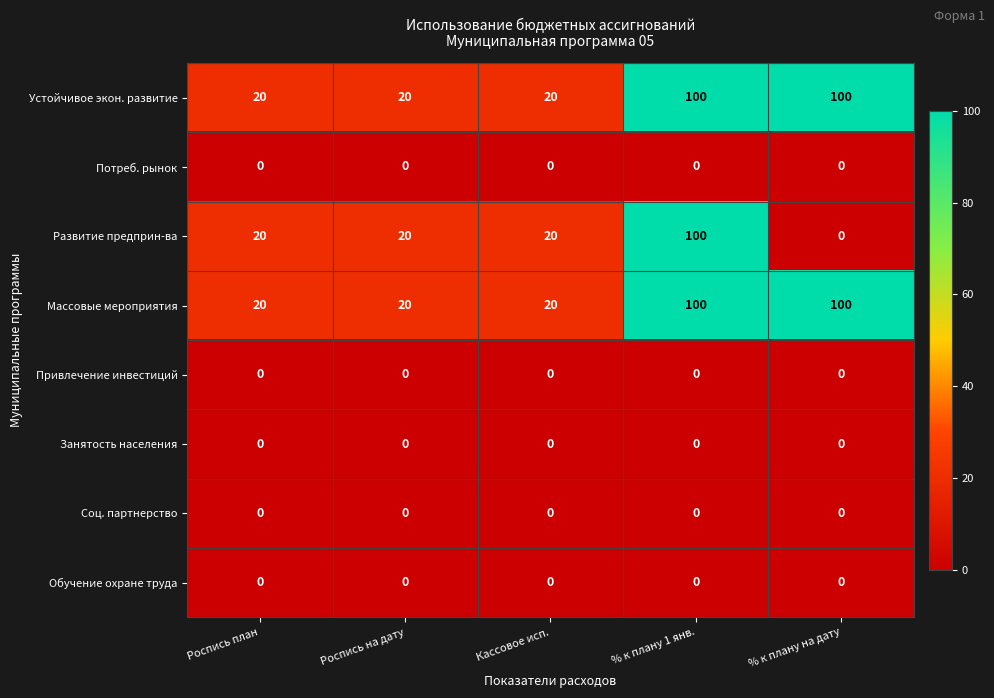

How many Устойчивое экон. развитие values are between 20 and 100?

5